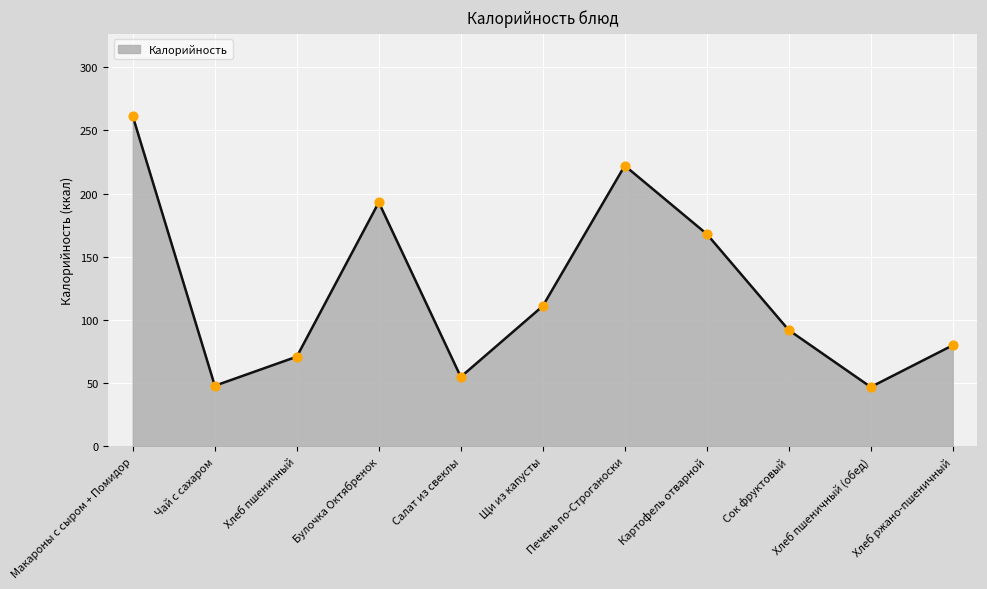

What is the change in value from Картофель отварной to Сок фруктовый?

-76